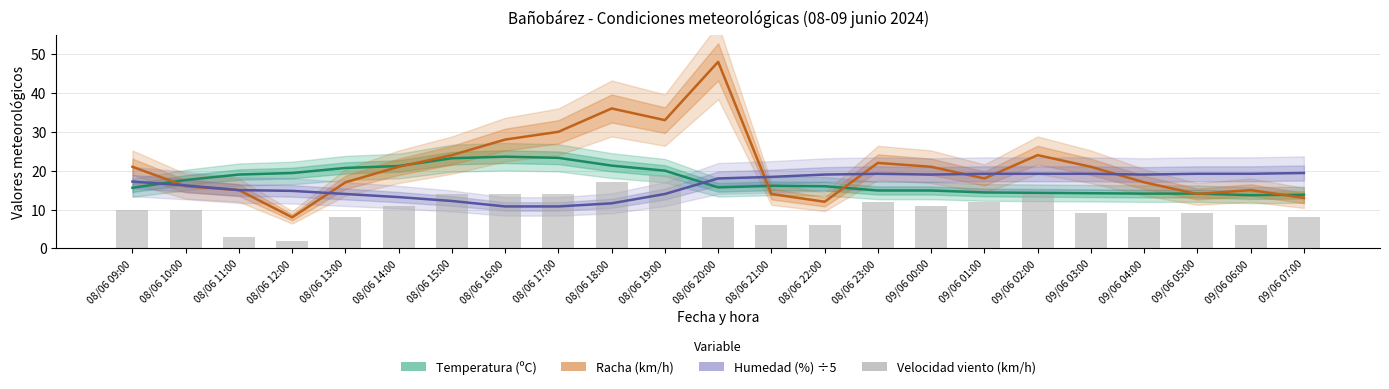

How many groups of bars are there?

23